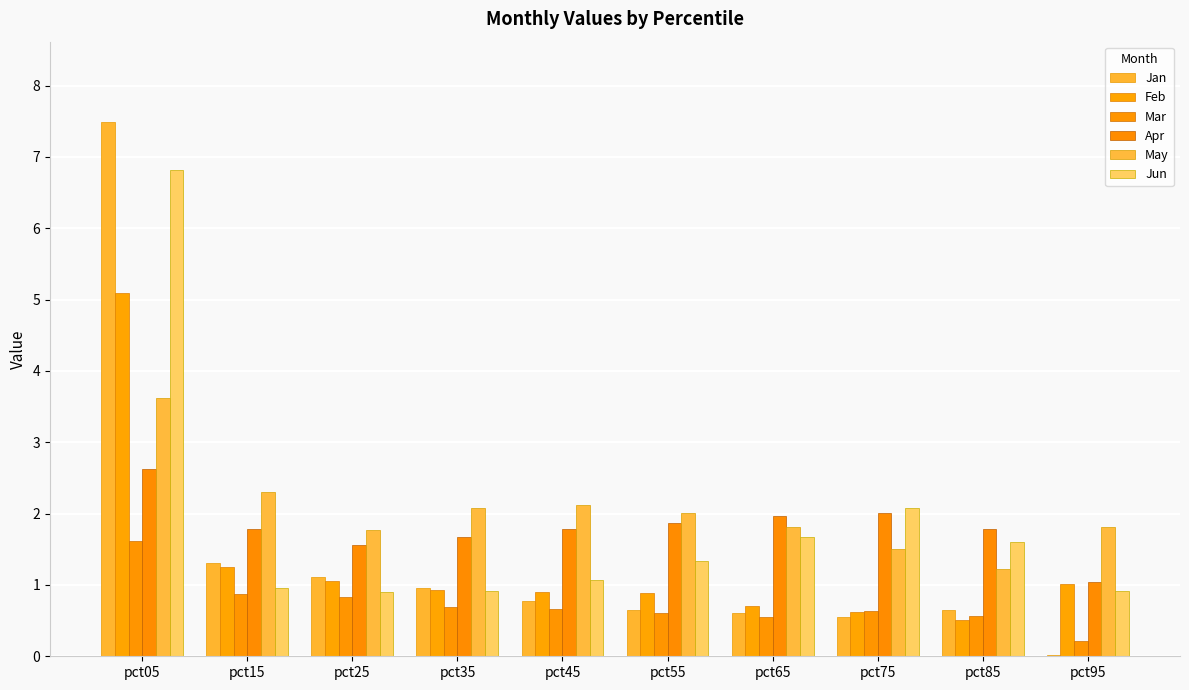

At how many categories does at least one series exceed 2?

6